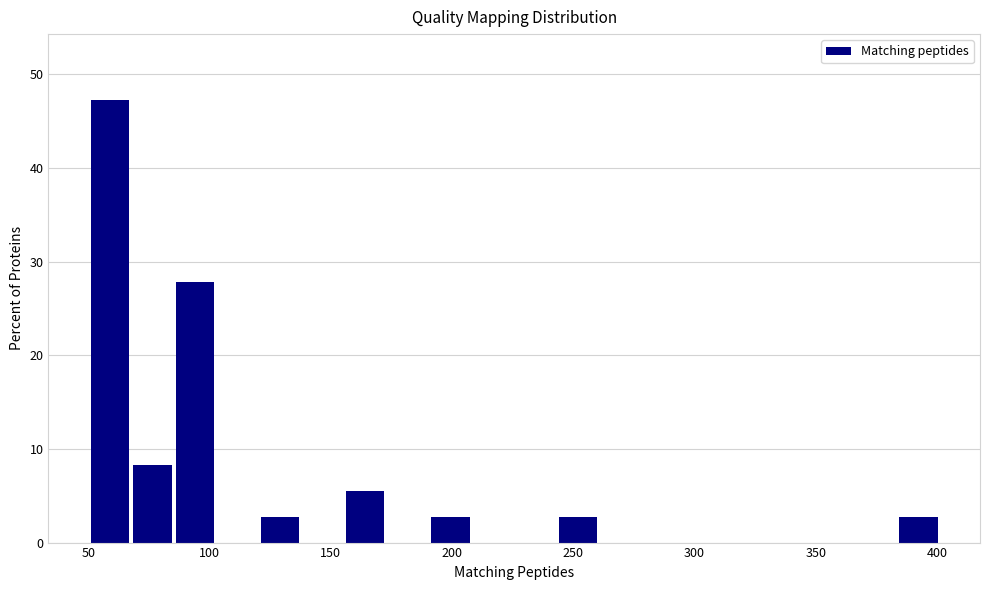

Around what value on the x-axis is the tallest bar? Give the approximate position of its centre, as read against the axis.

60